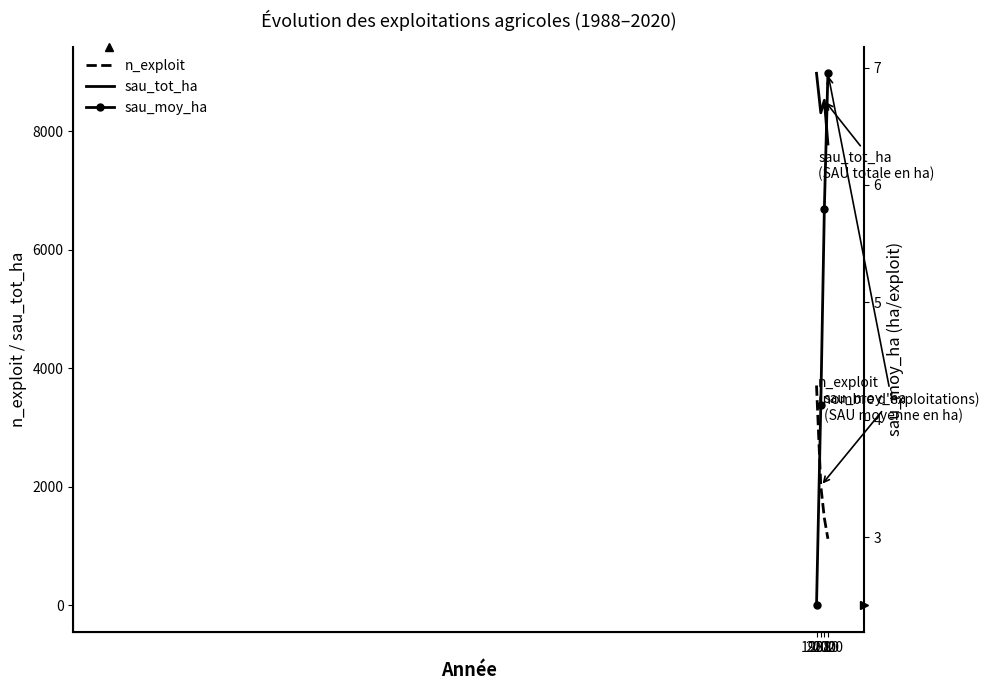

Which series has the largest total across all categories?

sau_tot_ha